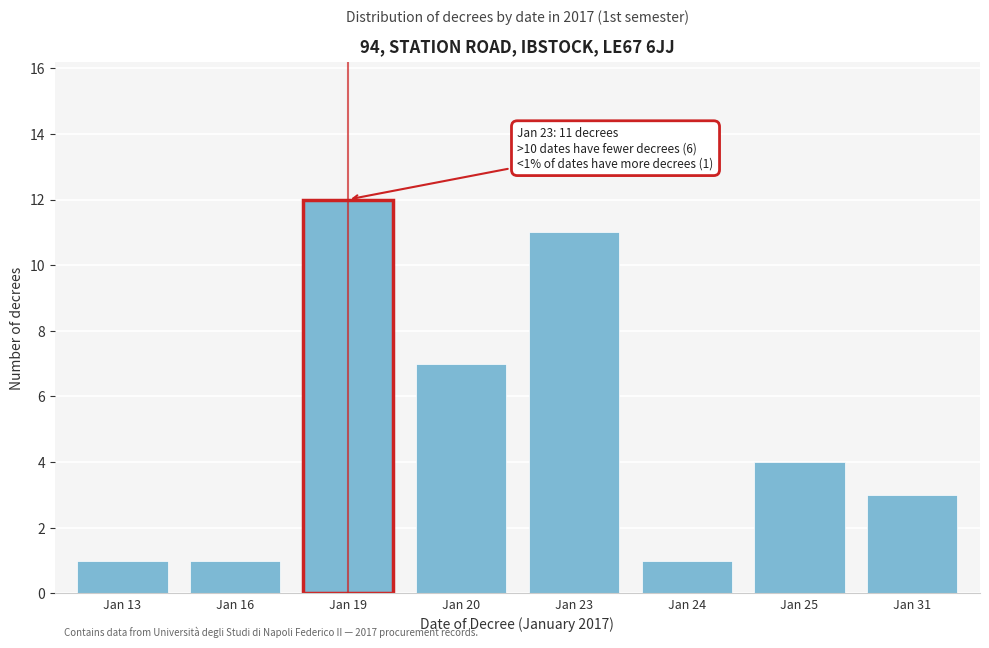

Reading left to right, extract all data points from this chart.

1	1	12	7	11	1	4	3